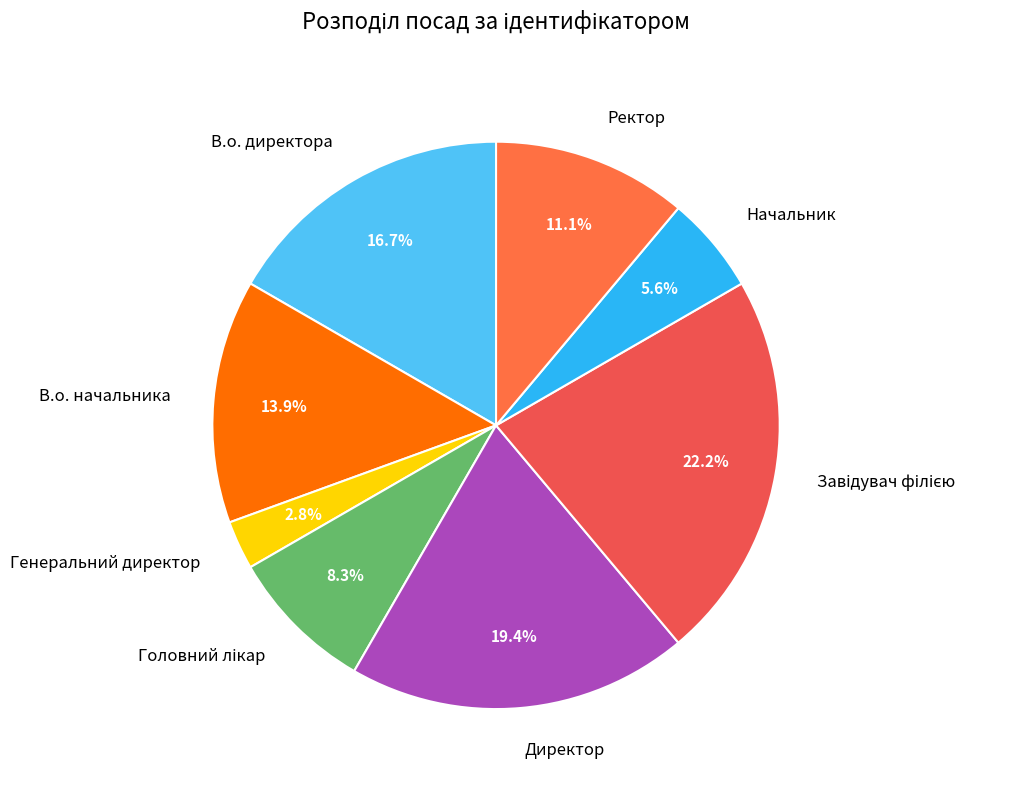

Does any single category account for the majority?

No